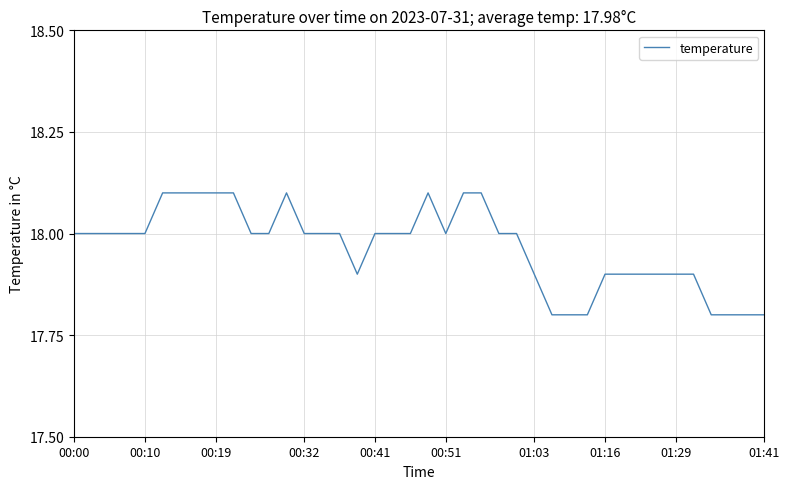

What is the smallest value displayed?

17.8